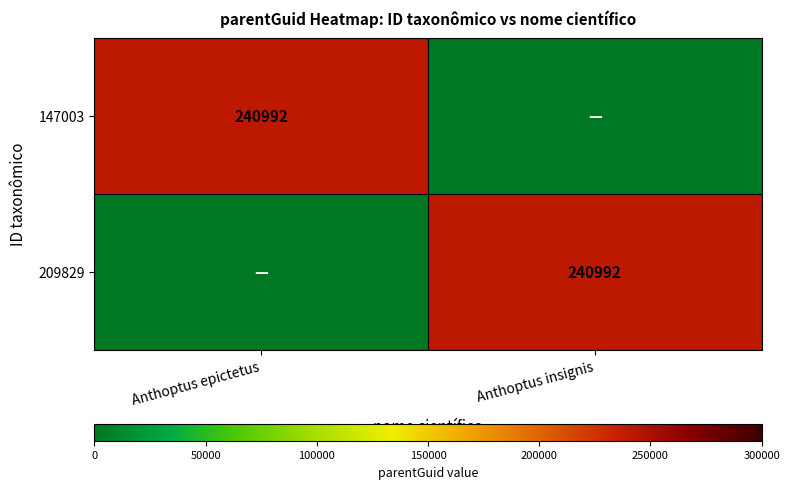

What is the maximum value shown in the chart?

240992